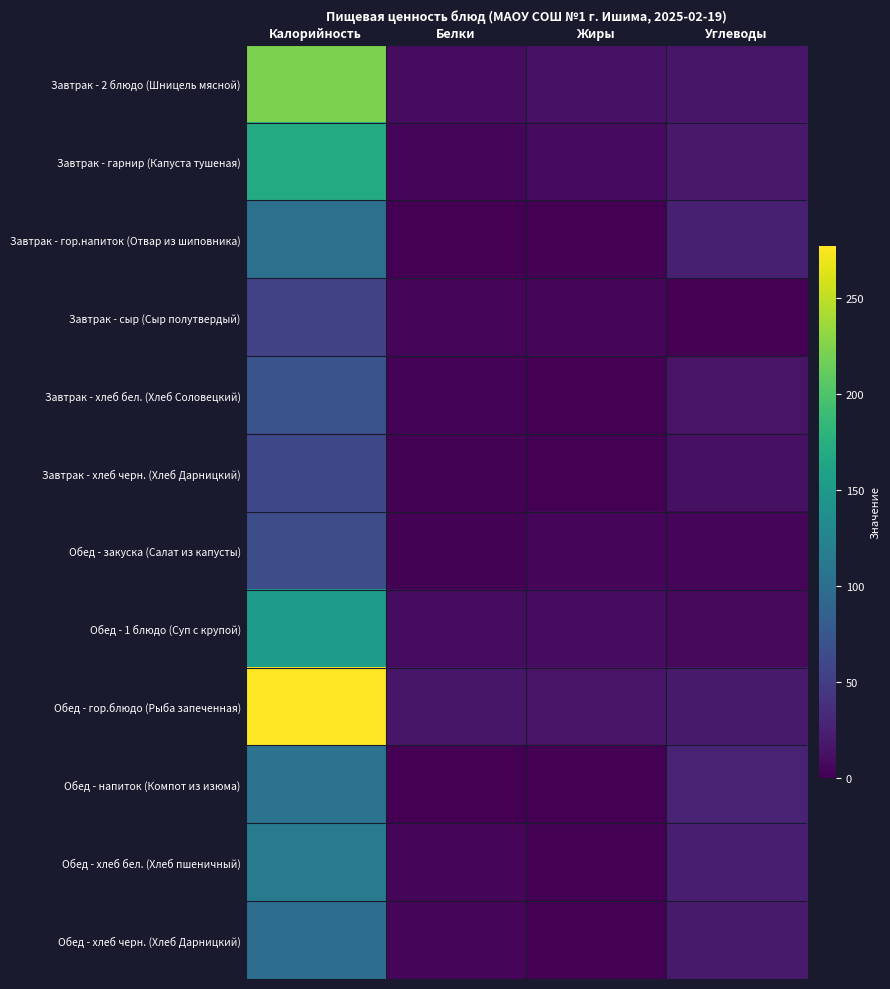

What is the total value across all series at Калорийность?

1494.3